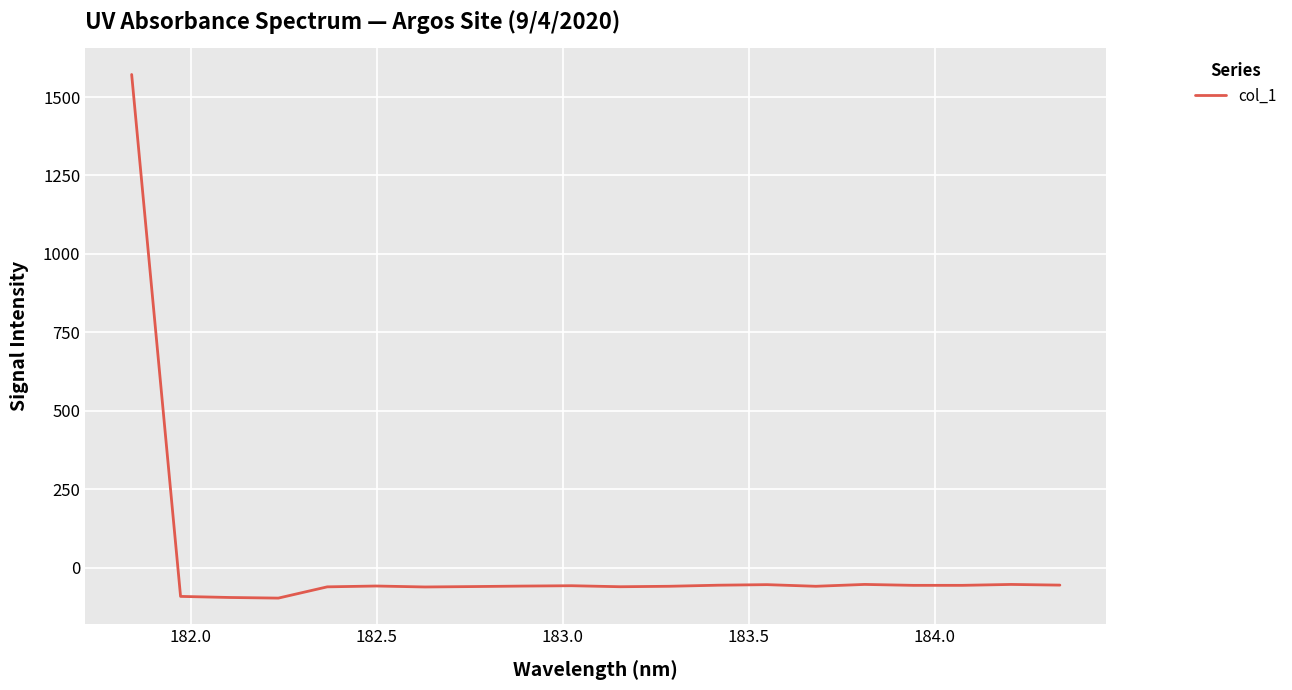

What is the minimum value shown in the chart?

-97.1